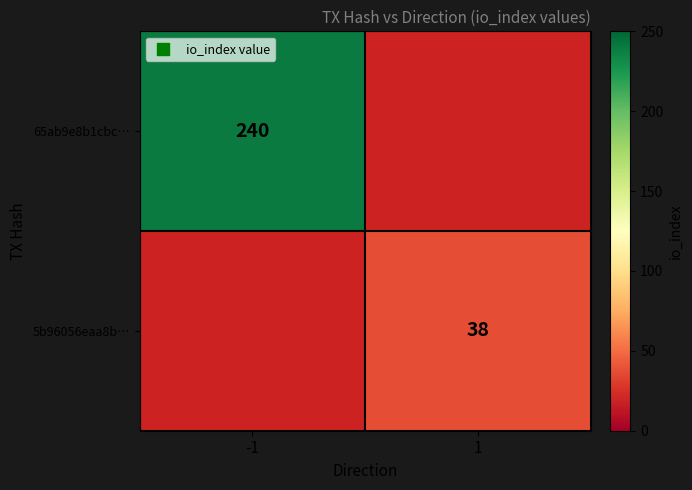

Is it true that 65ab9e8b1cbc… equals 124 at -1?

False